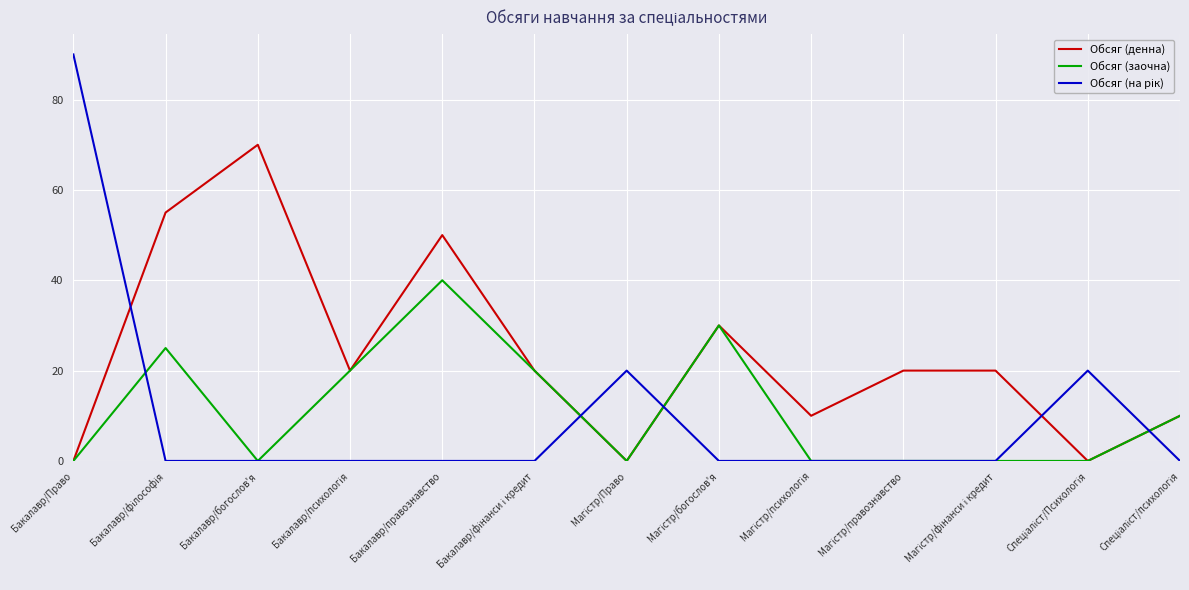

What position from the right is Бакалавр/богослов'я?

11